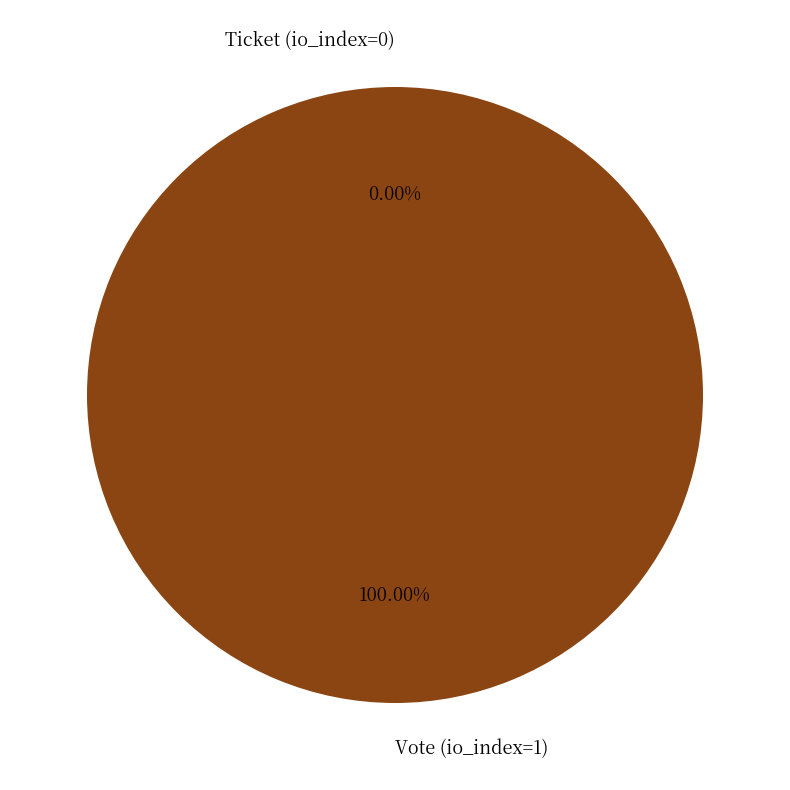

To the nearest percent, what is the combined percentage of Ticket (io_index=0) and Vote (io_index=1)?

100%